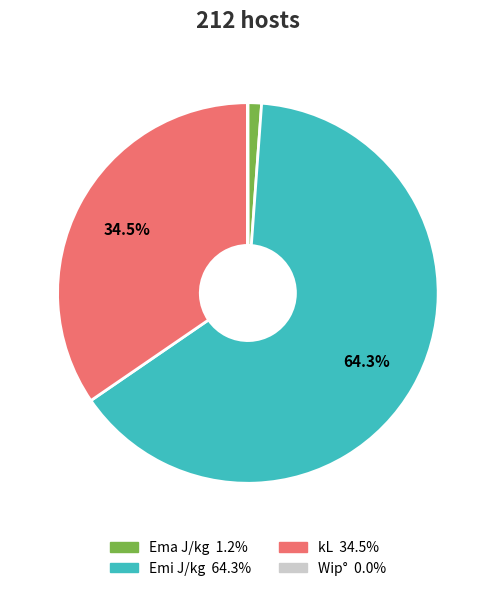

To the nearest percent, what is the difference between the largest and smallest slice percentages?

64%